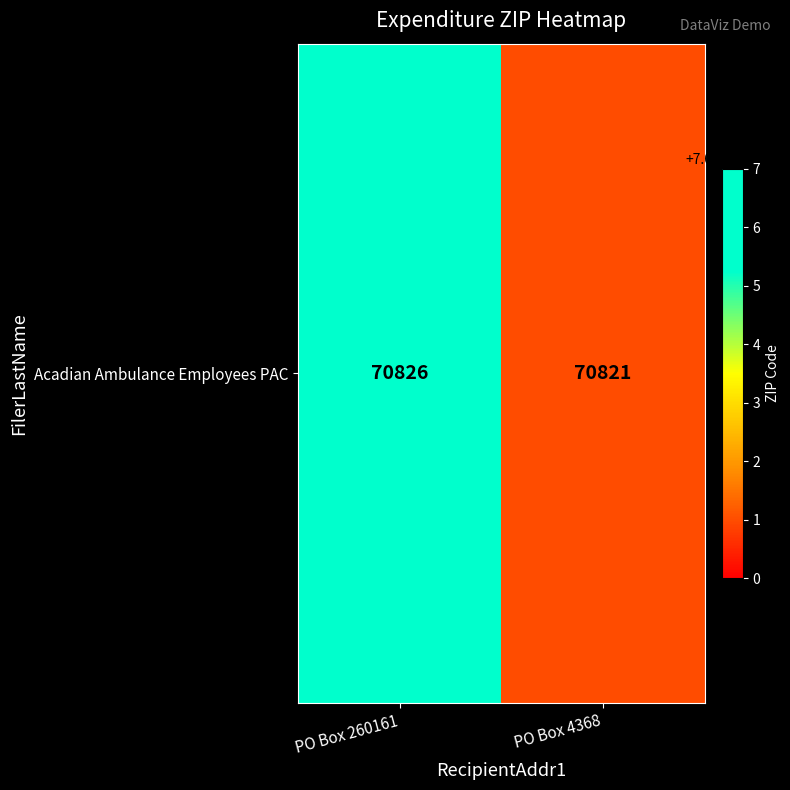

What is the ratio of the value at PO Box 260161 to the value at PO Box 4368?

1.0